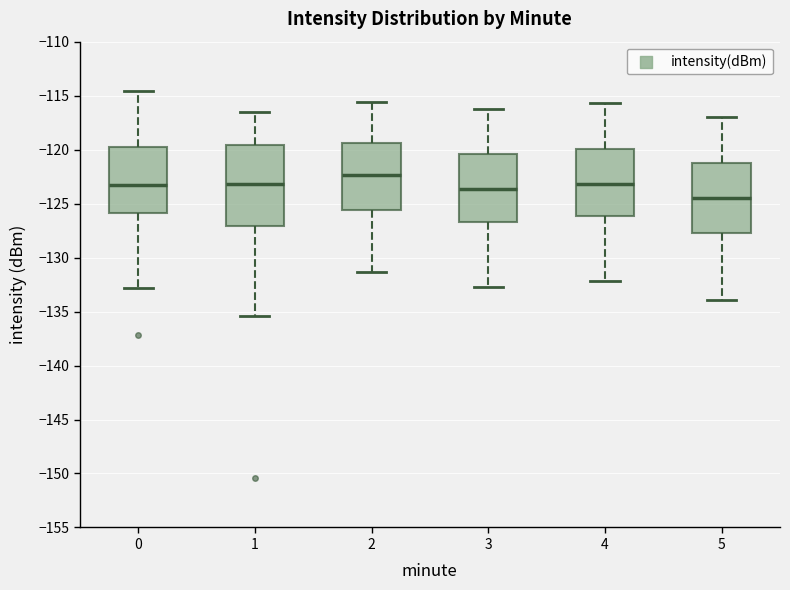

Where is the lower edge of the box at x = 3 on the y-axis? The values are not printed on the chart, so give them approximately, as read against the axis.

-126.5